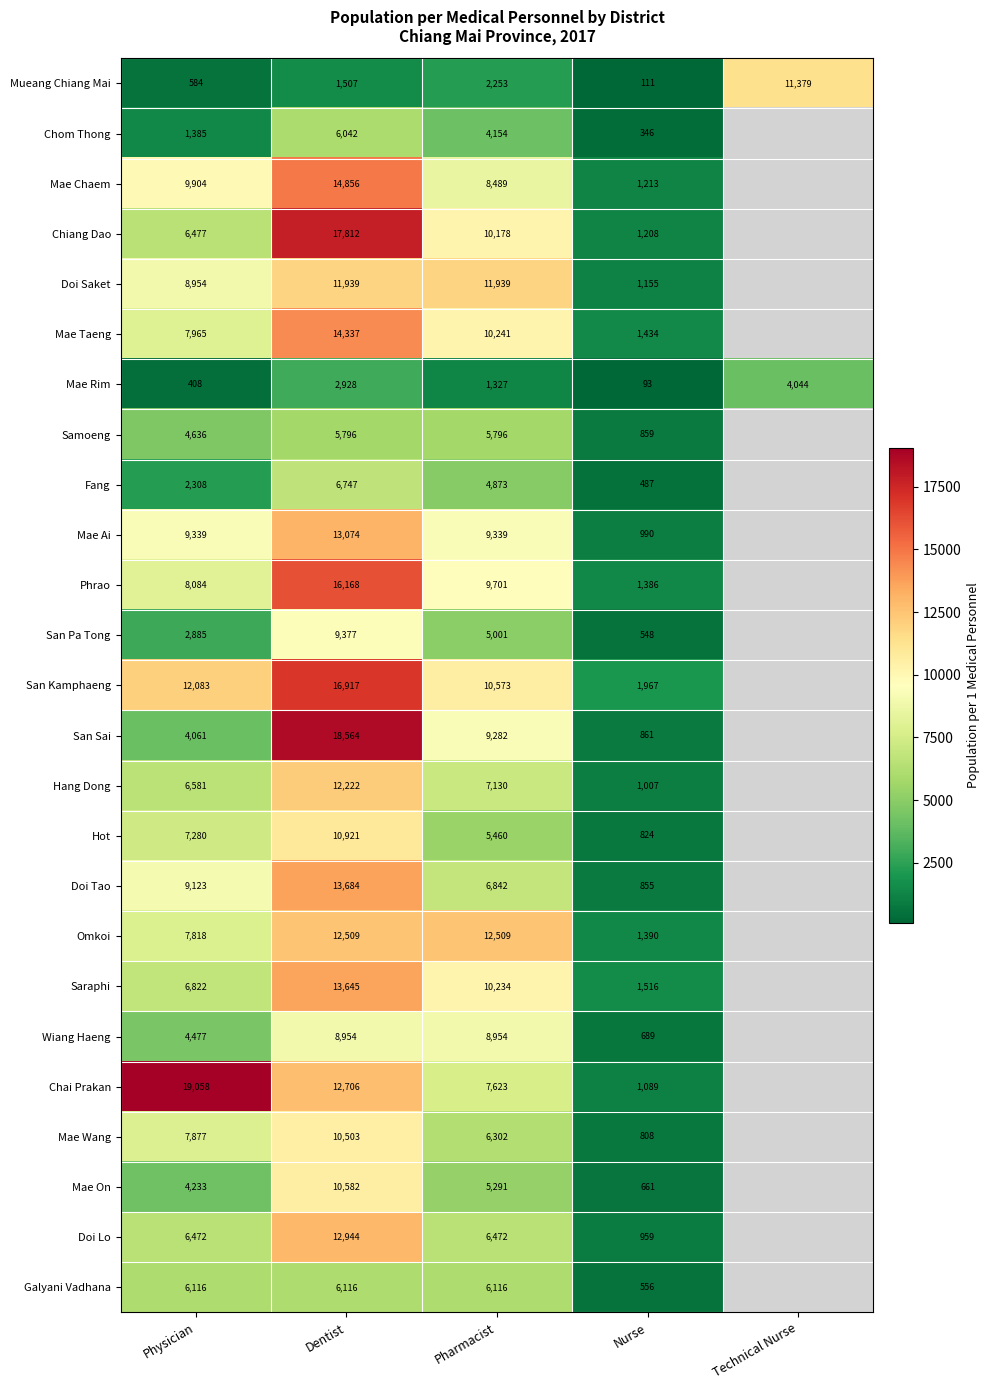

Rank the series at Pharmacist from lowest to highest value.

Mae Rim, Mueang Chiang Mai, Chom Thong, Fang, San Pa Tong, Mae On, Hot, Samoeng, Galyani Vadhana, Mae Wang, Doi Lo, Doi Tao, Hang Dong, Chai Prakan, Mae Chaem, Wiang Haeng, San Sai, Mae Ai, Phrao, Chiang Dao, Saraphi, Mae Taeng, San Kamphaeng, Doi Saket, Omkoi